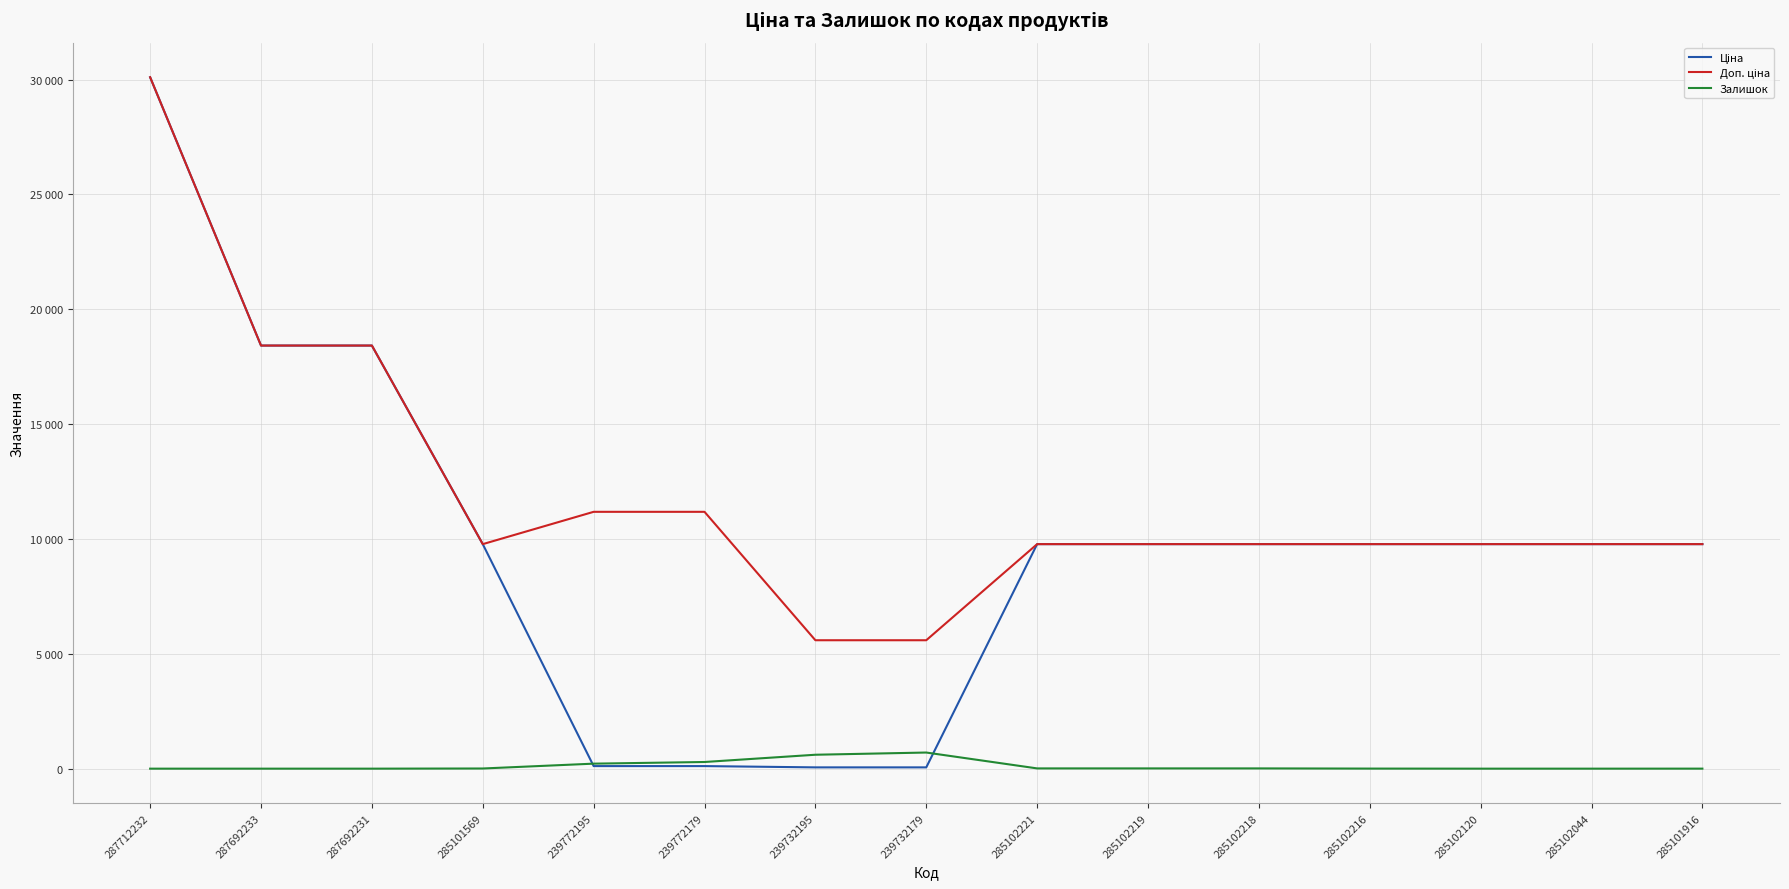

List the series in order of their overall mean, lowest first.

Залишок, Ціна, Доп. ціна